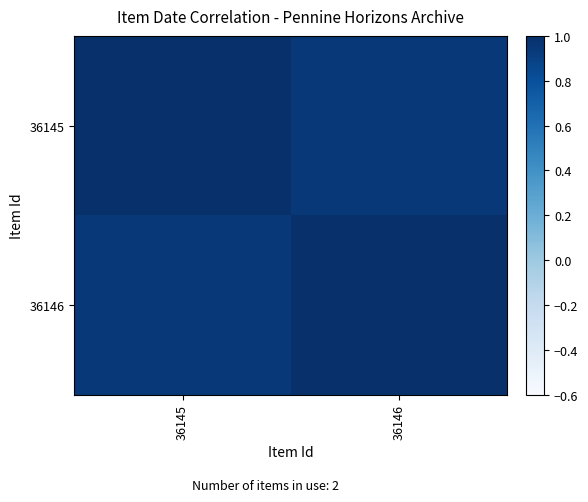

Which category has the highest value across all series?

36145